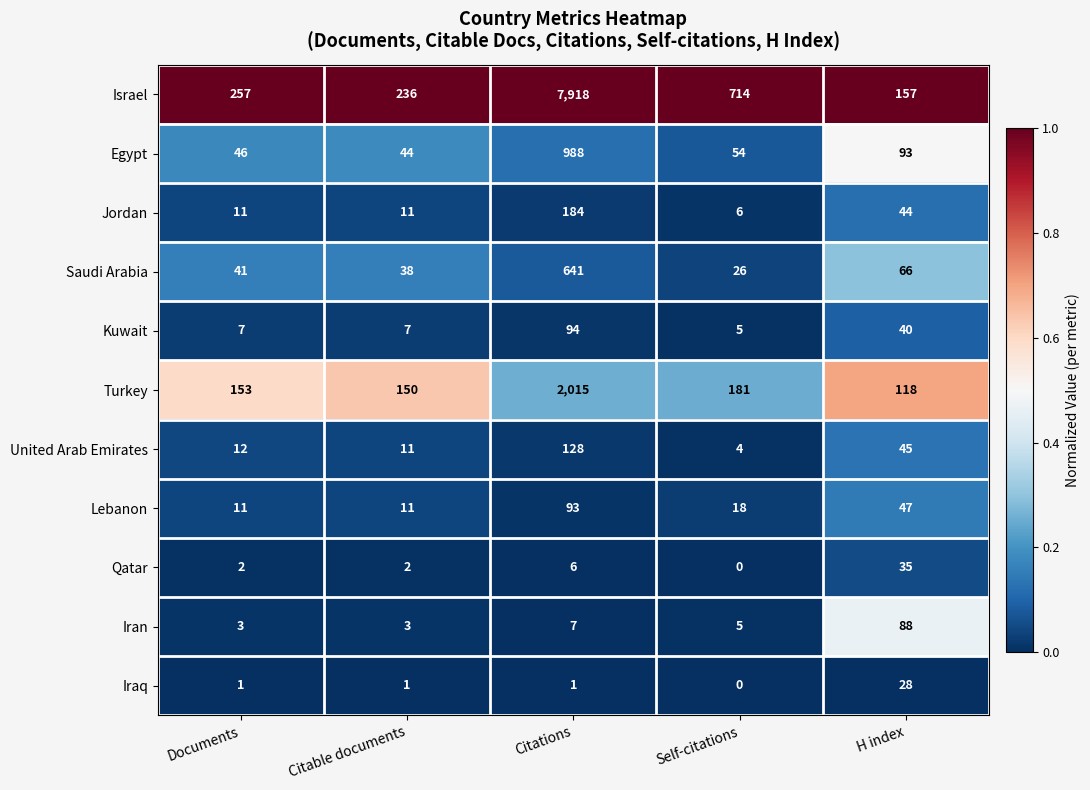

What is the total value across all series at Documents?

544